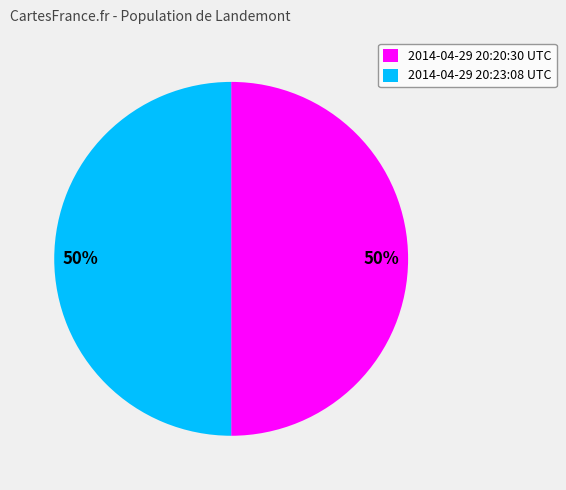

To the nearest percent, what is the average slice percentage?

50%